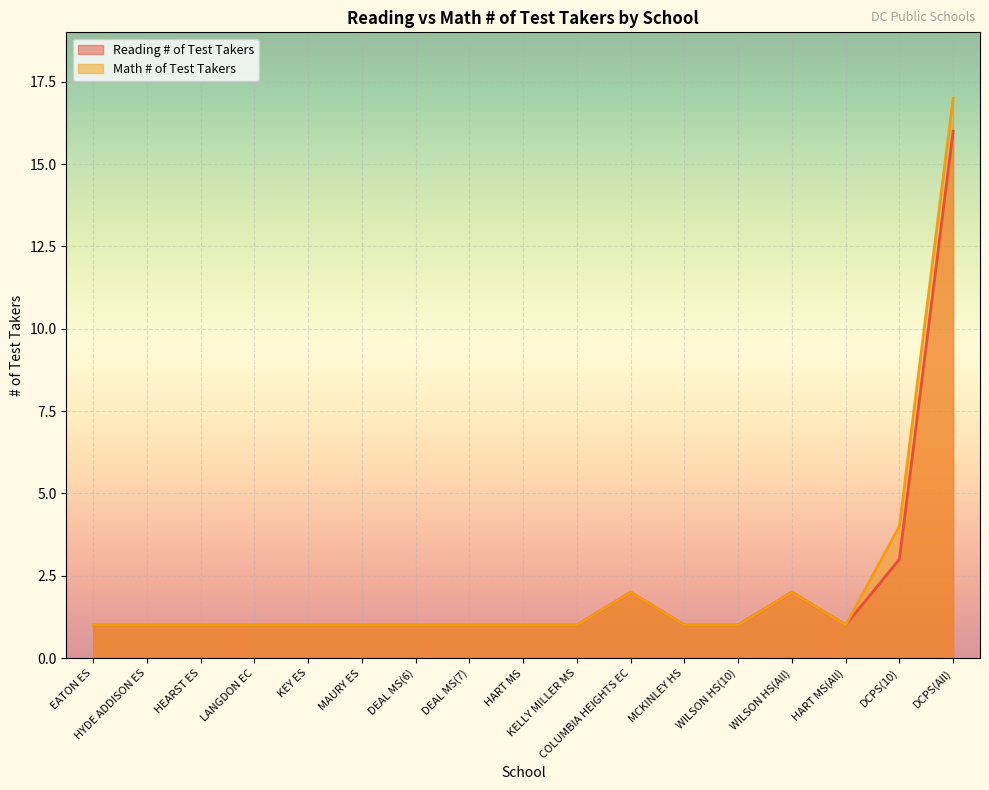

True or false: Math # of Test Takers and Reading # of Test Takers cross at least once.

False